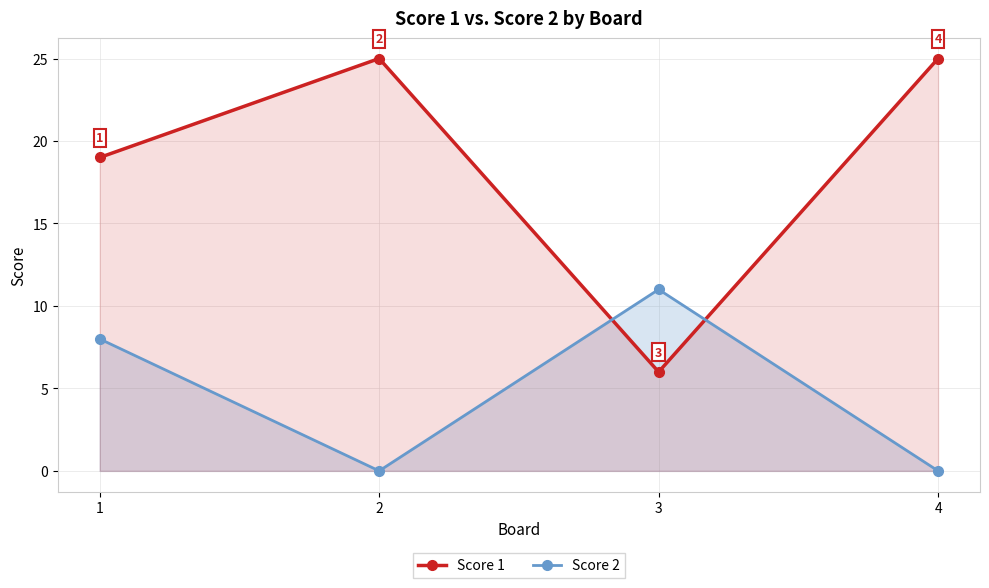

The Score 1 series shows 19 at 1. True or false?

True